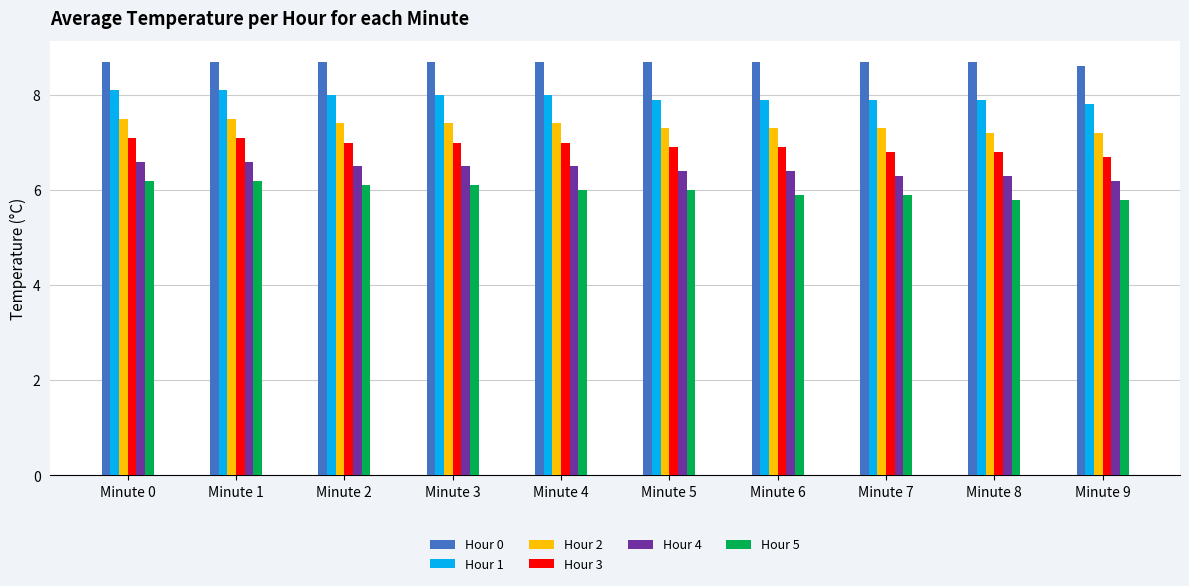

What is the difference between the maximum and minimum values in the Hour 5 series?

0.4